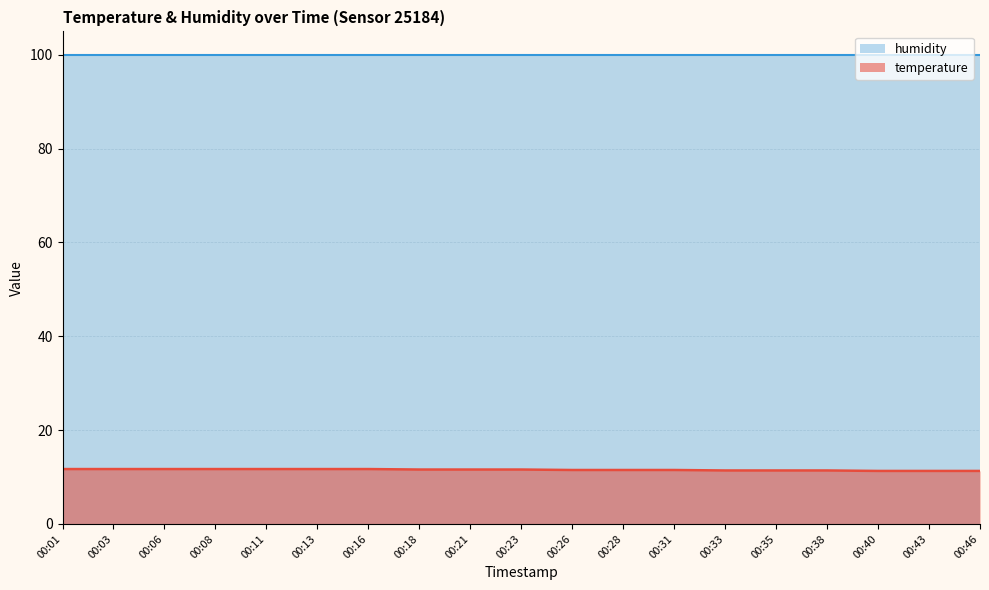

Between 00:16 and 00:03, which is larger?

00:16